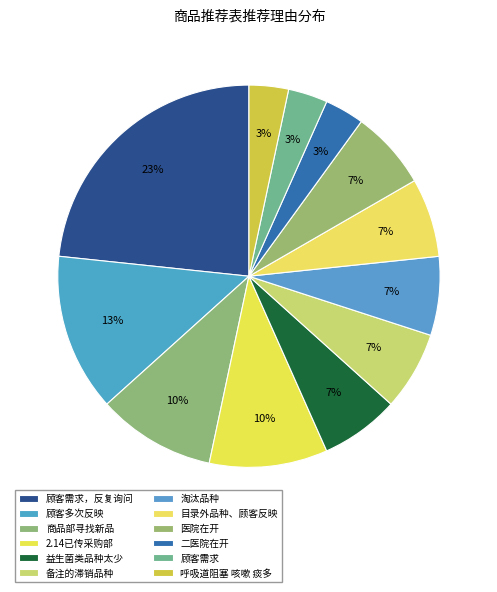

Is it true that 呼吸道阻塞 咳嗽 痰多 is 1% of the pie?

False